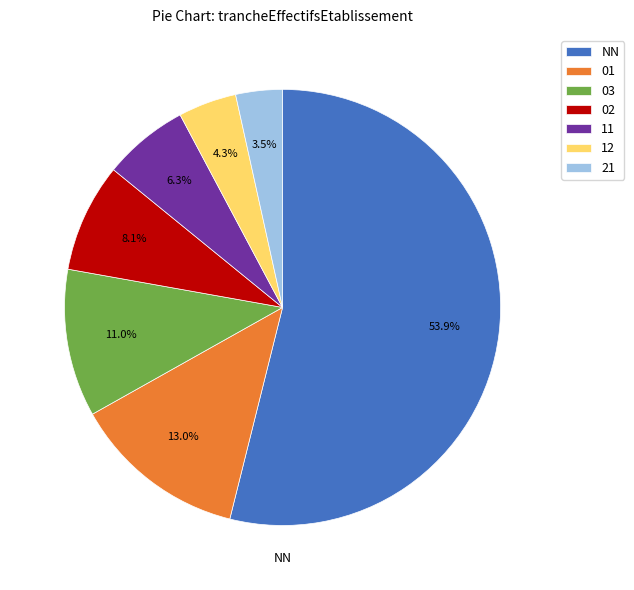

Do 03 and 01 together represent more than half of the pie?

No